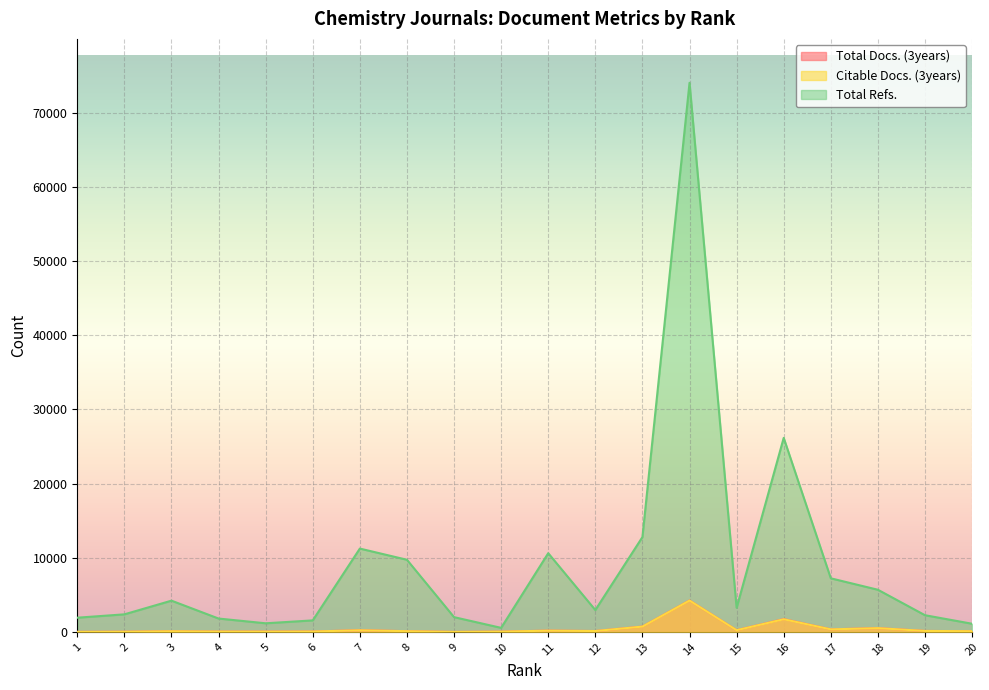

Rank the series at 8 from lowest to highest value.

Citable Docs. (3years), Total Docs. (3years), Total Refs.